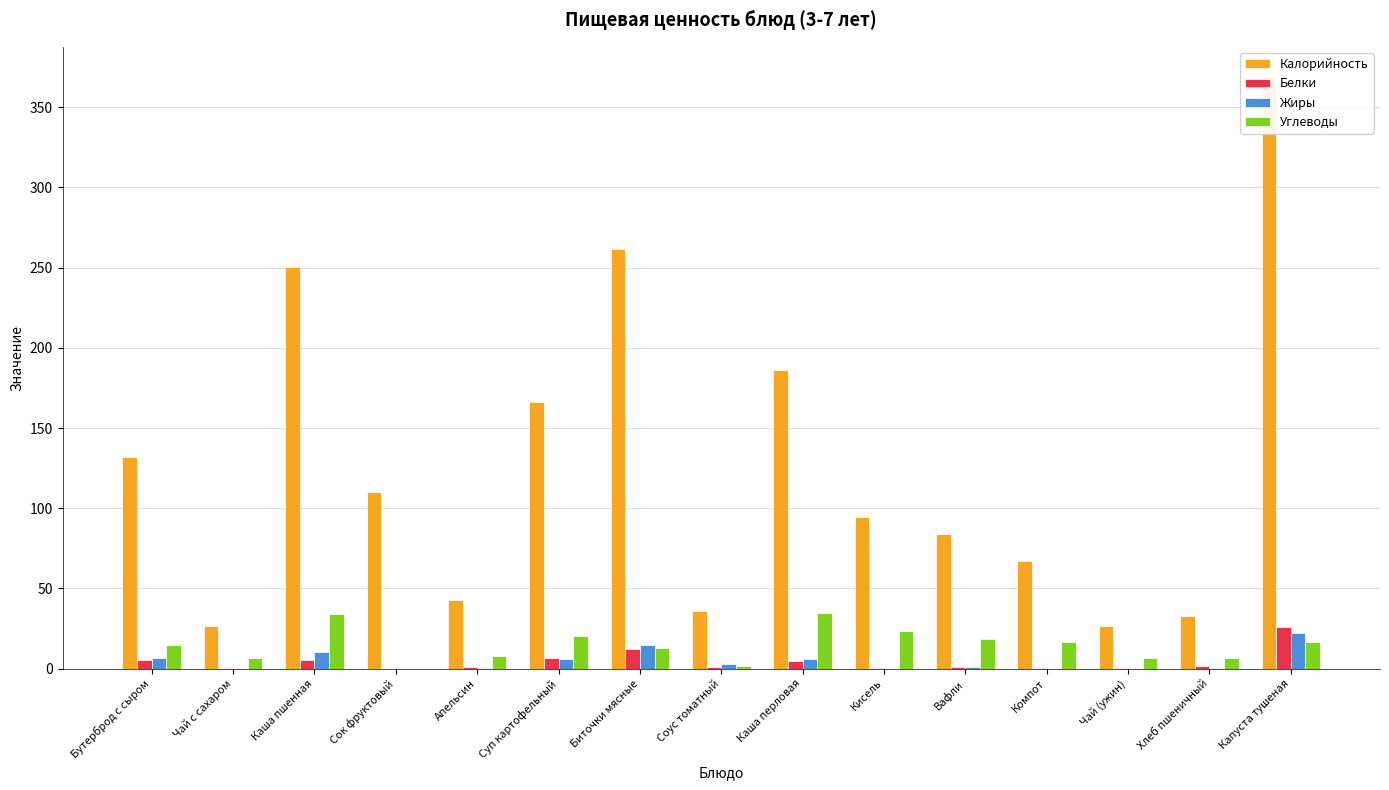

What is the difference between the Калорийность values at Соус томатный and Бутерброд с сыром?

96.0